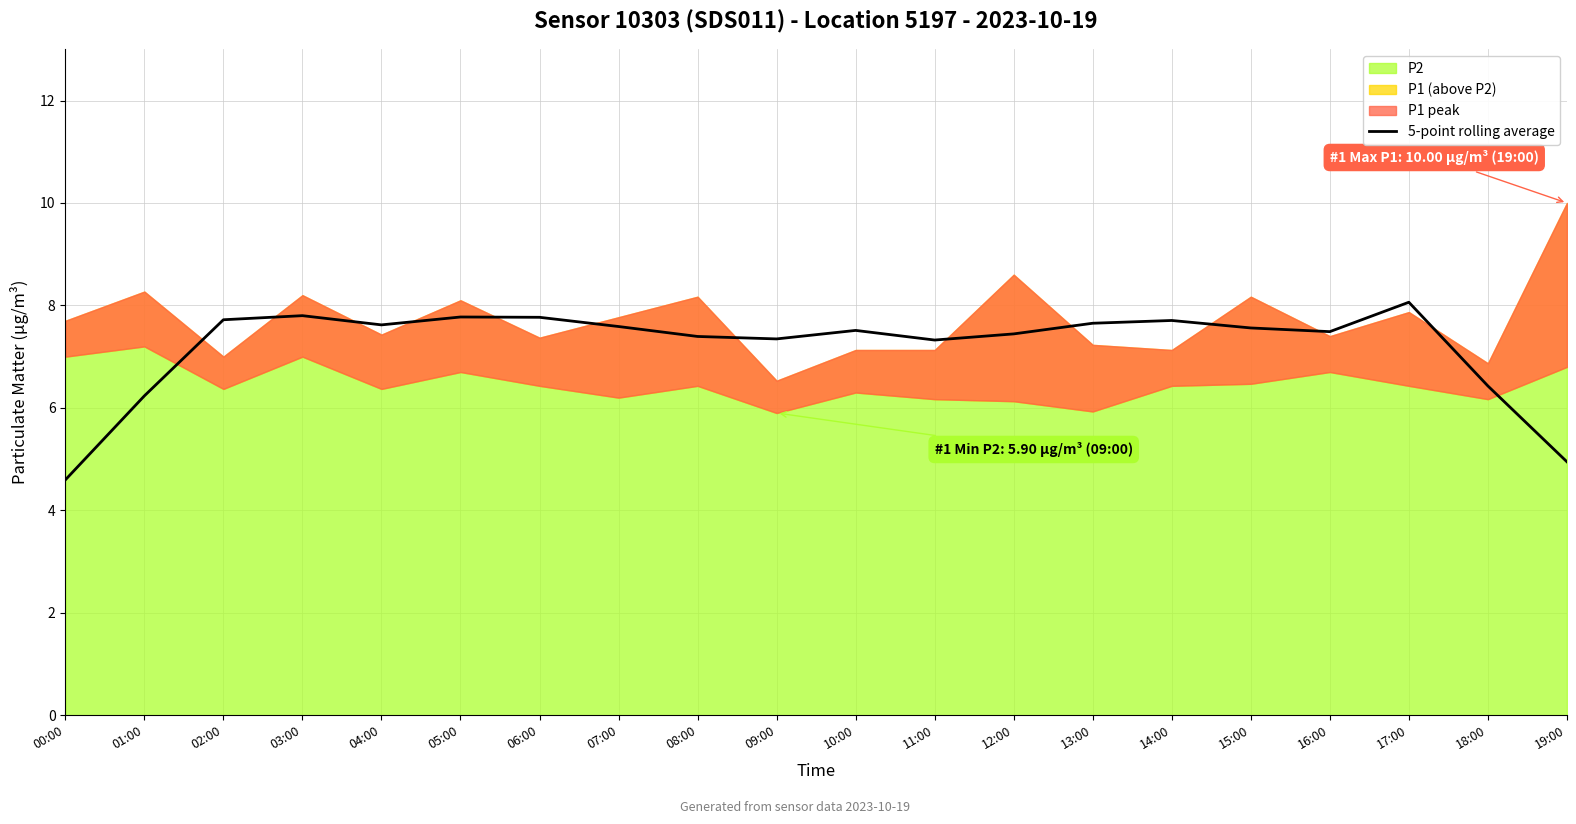

Does the chart display data point markers on the line(s)?

No